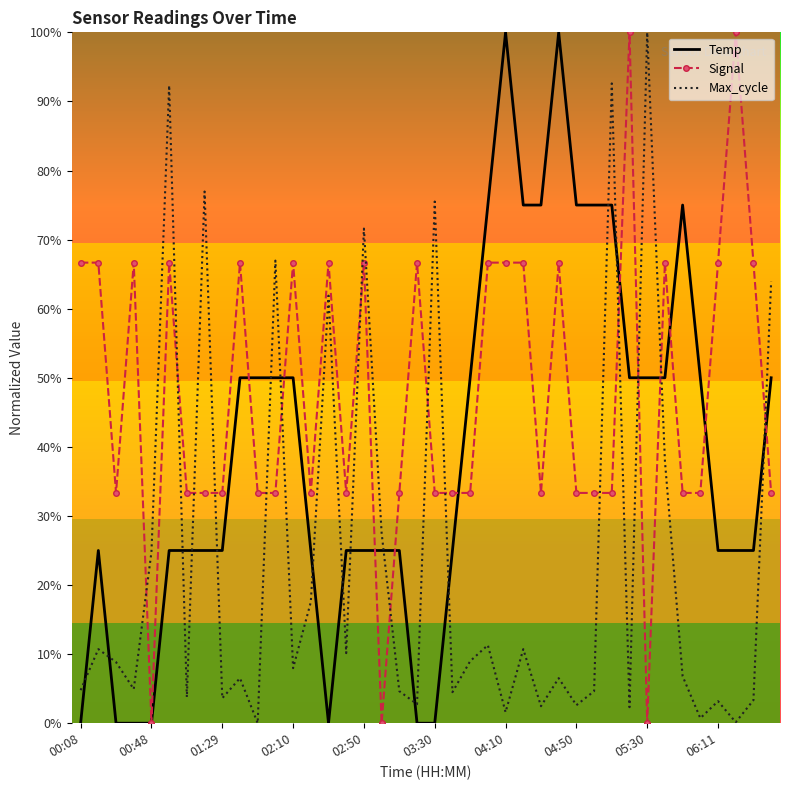

How many distinct data groups are displayed?

3